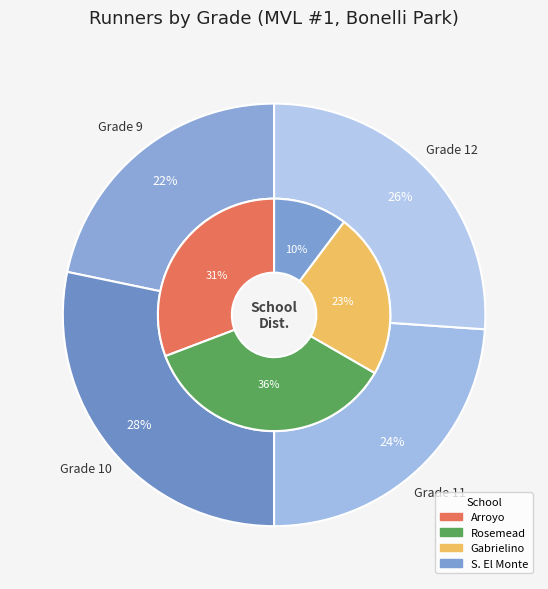

The Grade 11 slice represents 33% of the pie. True or false?

False